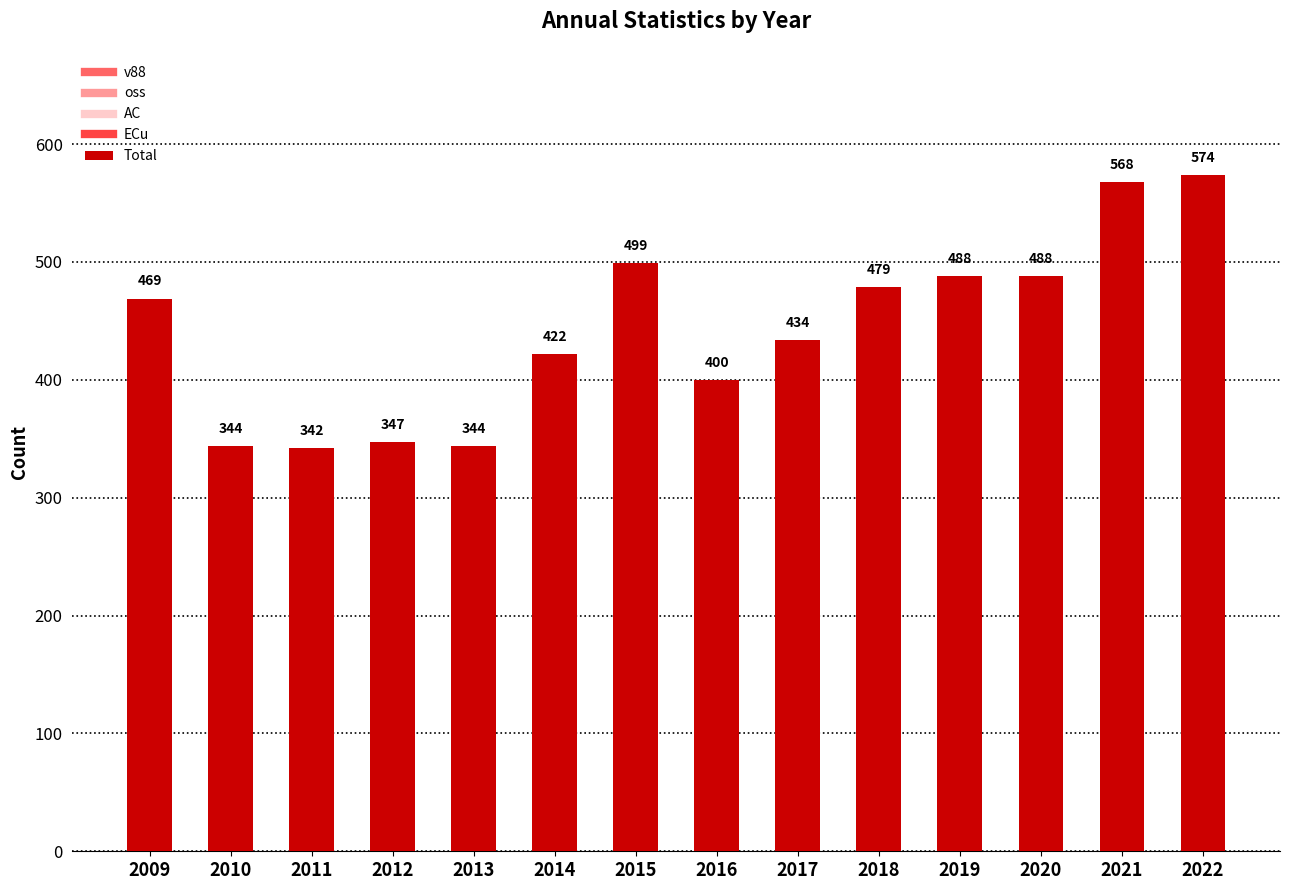

What is the difference between the maximum and second lowest values?

230